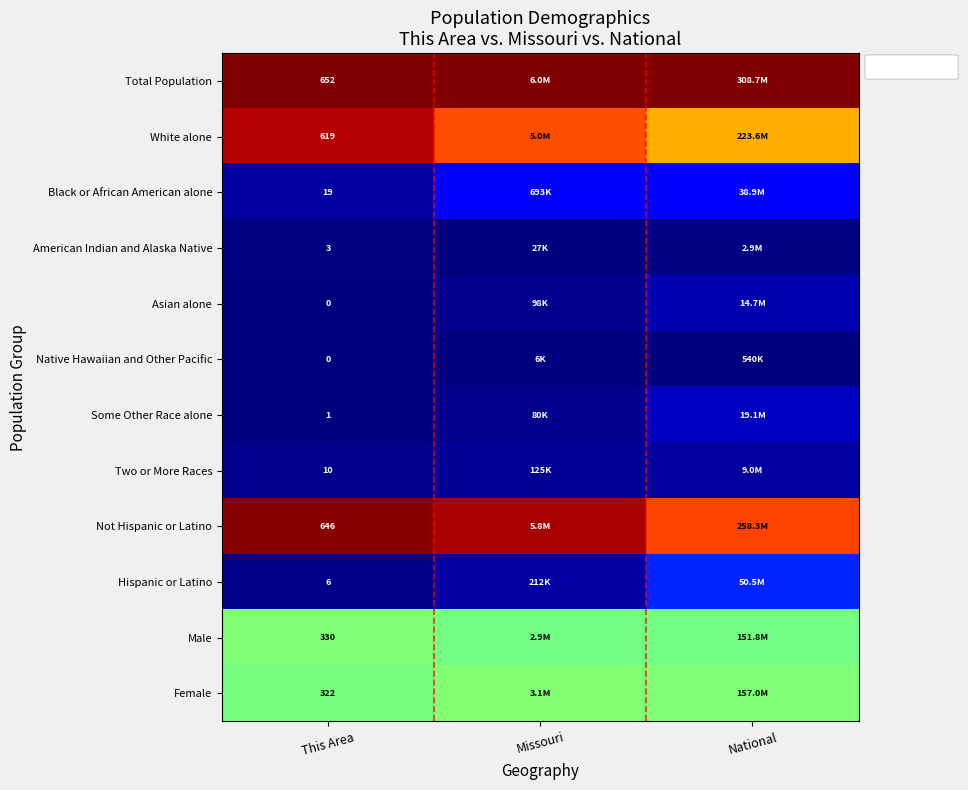

Is the value of Native Hawaiian and Other Pacific at This Area greater than the value of Hispanic or Latino at This Area?

No